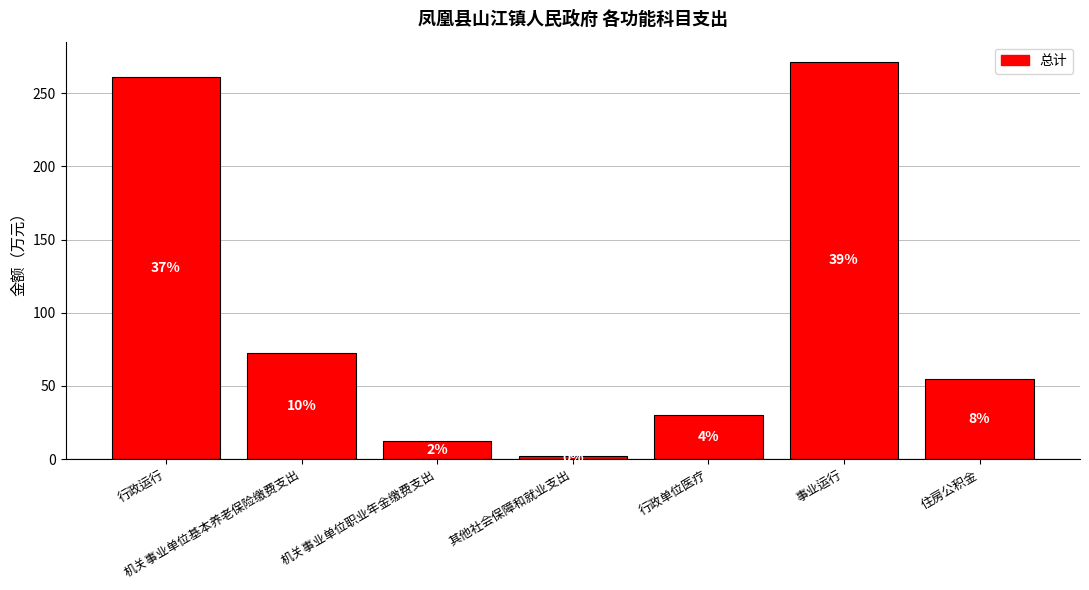

Are the bars grouped side by side (vs. stacked)?

No